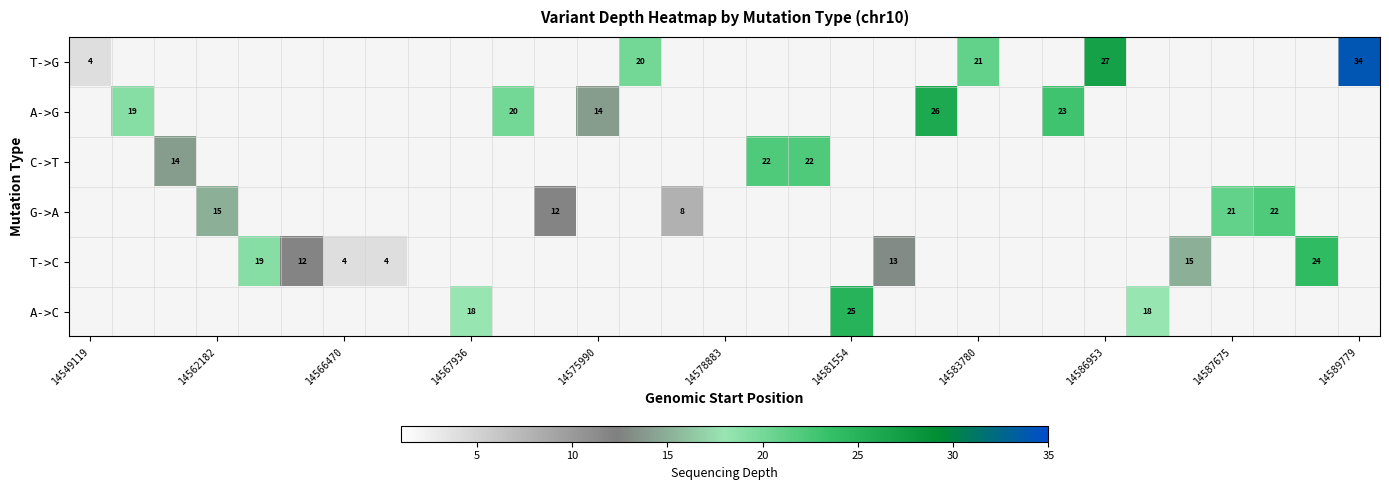

What is the smallest value displayed?

4.0